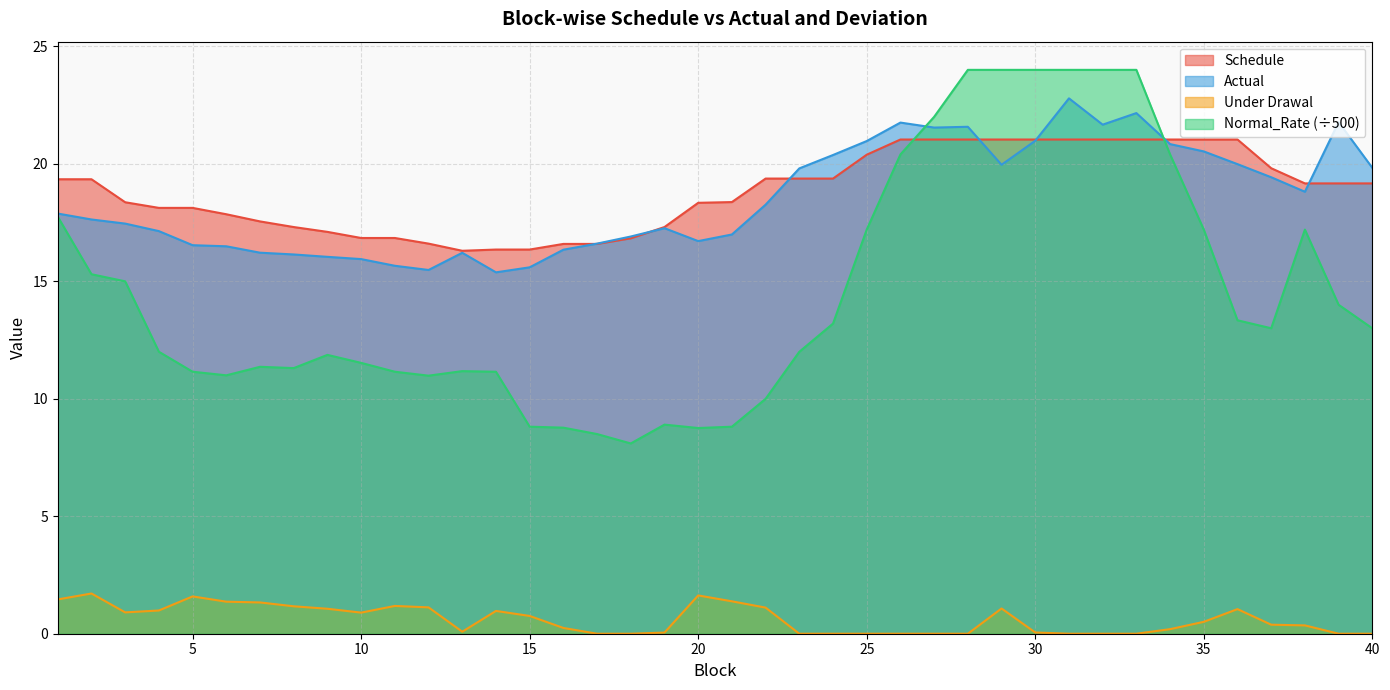

List the labels in order of Under Drawal value, smallest first.

17, 18, 23, 24, 25, 26, 27, 28, 31, 32, 33, 39, 40, 19, 30, 13, 34, 16, 38, 37, 35, 15, 10, 3, 14, 4, 36, 9, 29, 22, 12, 8, 11, 7, 6, 21, 1, 5, 20, 2